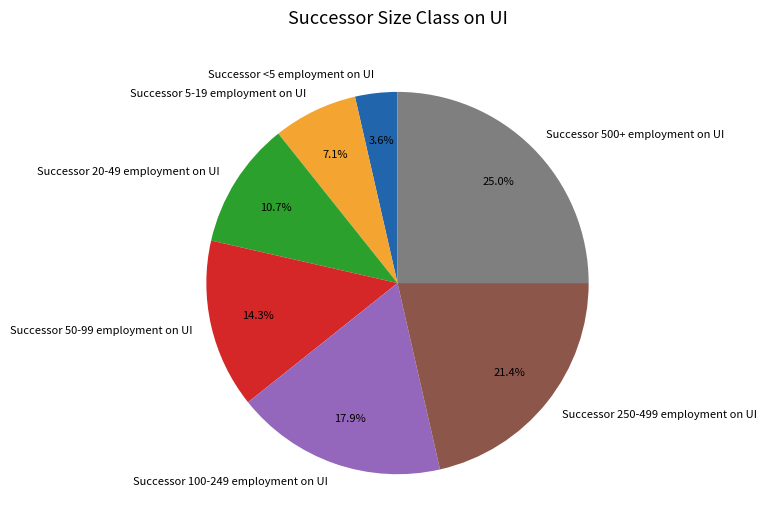

Does Successor 5-19 employment on UI represent more than half of the total?

No